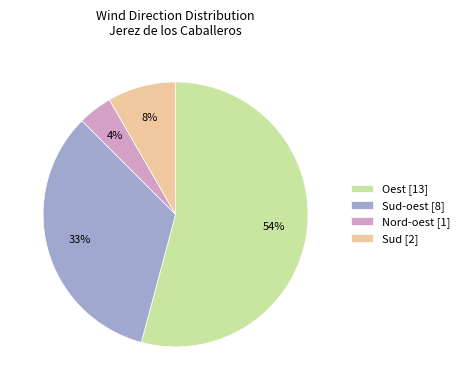

What is the ratio of the value at Nord-oest [1] to the value at Sud [2]?

0.5